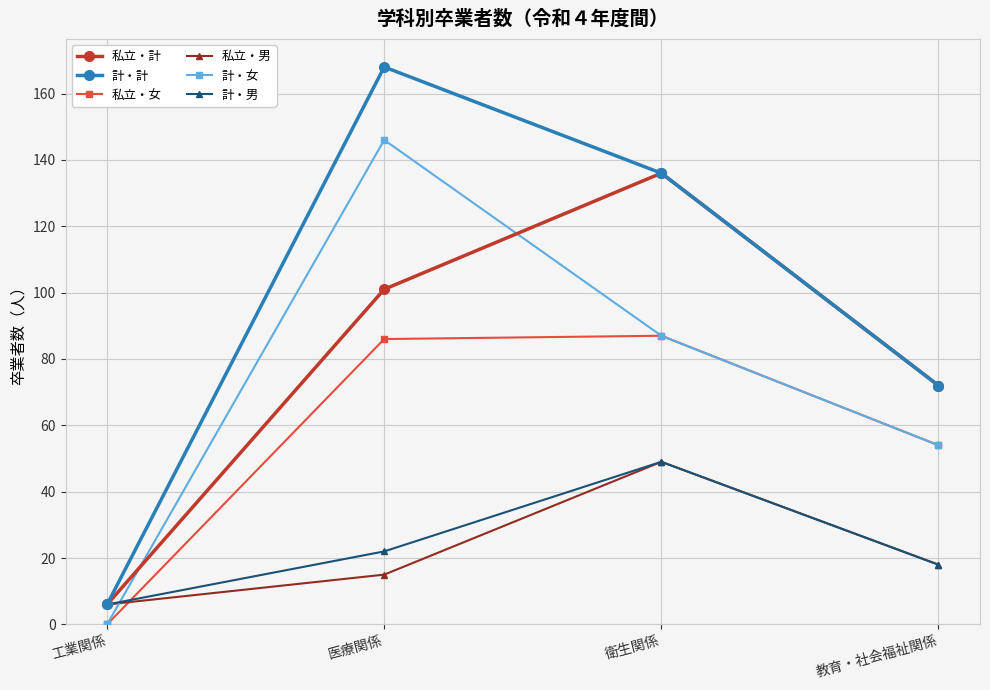

What is the approximate value of 私立・計 at 医療関係?

101